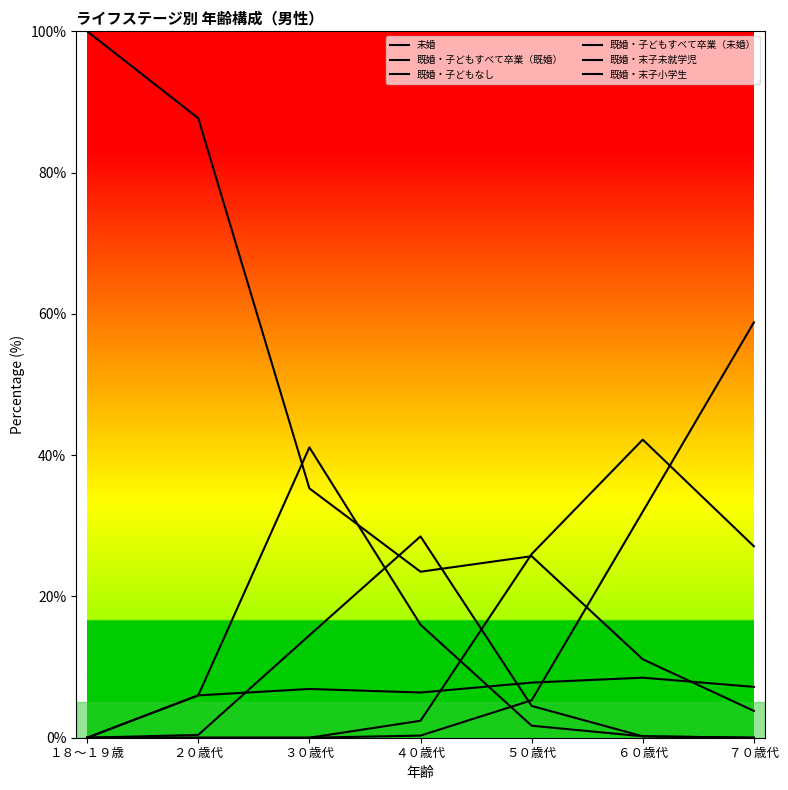

How many lines are shown in the chart?

6